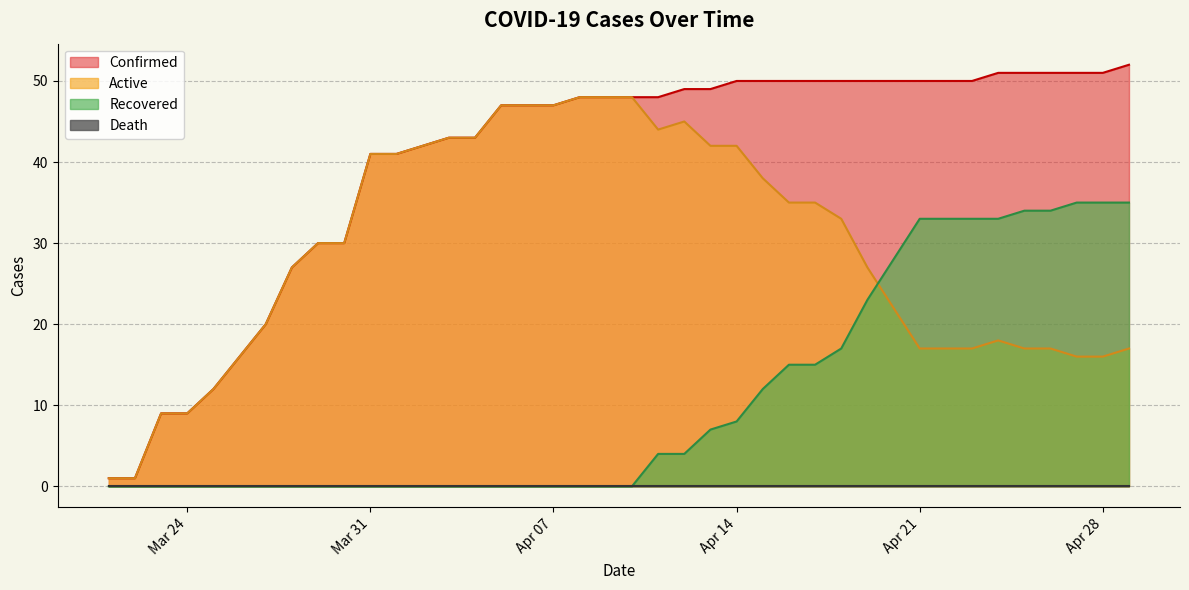

The value of Recovered at 2020-03-21 is -27. True or false?

False